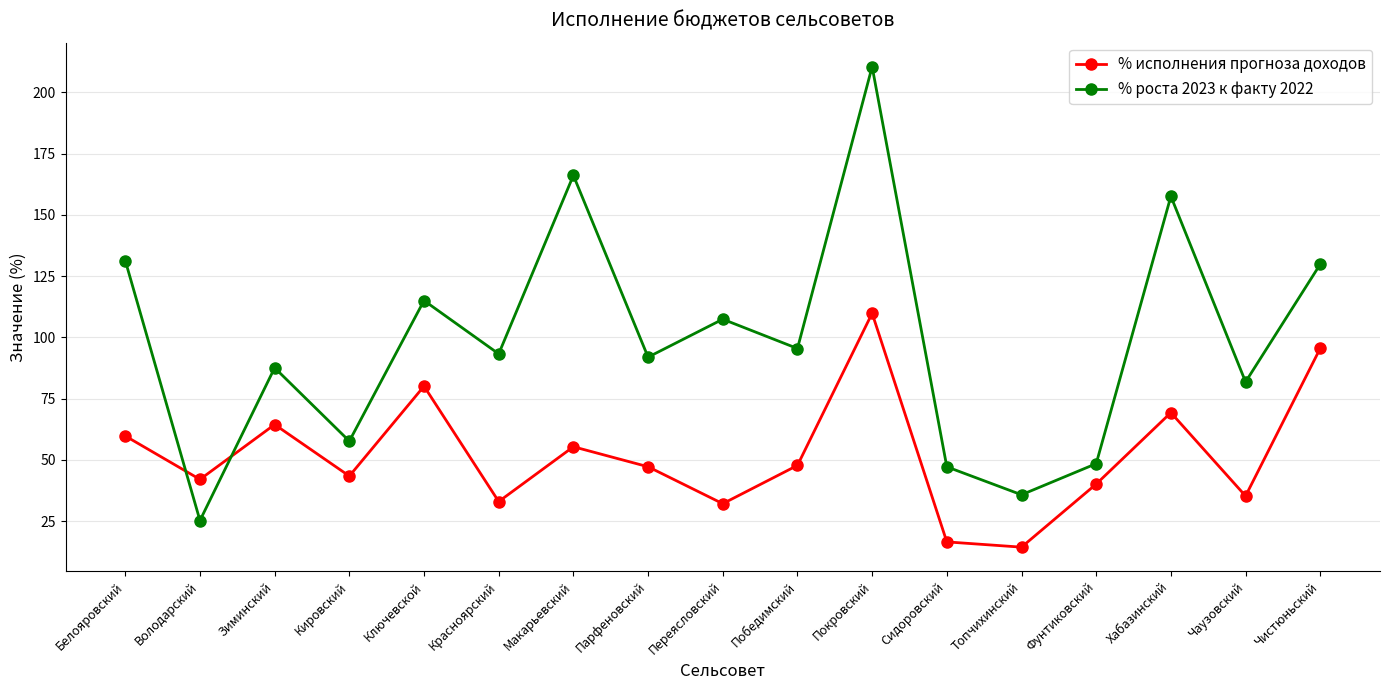

What is the highest value of the % исполнения прогноза доходов series?

109.8